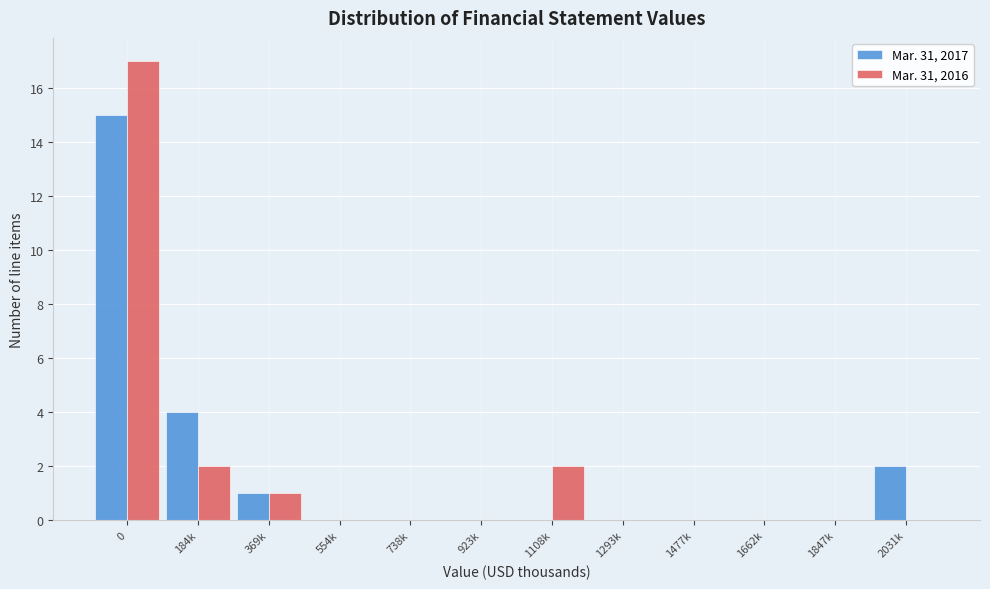

Reading left to right, transcribe all the data shown in this chart.

Mar. 31, 2017: 0=15	184k=4	369k=1	554k=0	738k=0	923k=0	1108k=0	1293k=0	1477k=0	1662k=0	1847k=0	2031k=2
Mar. 31, 2016: 0=17	184k=2	369k=1	554k=0	738k=0	923k=0	1108k=2	1293k=0	1477k=0	1662k=0	1847k=0	2031k=0